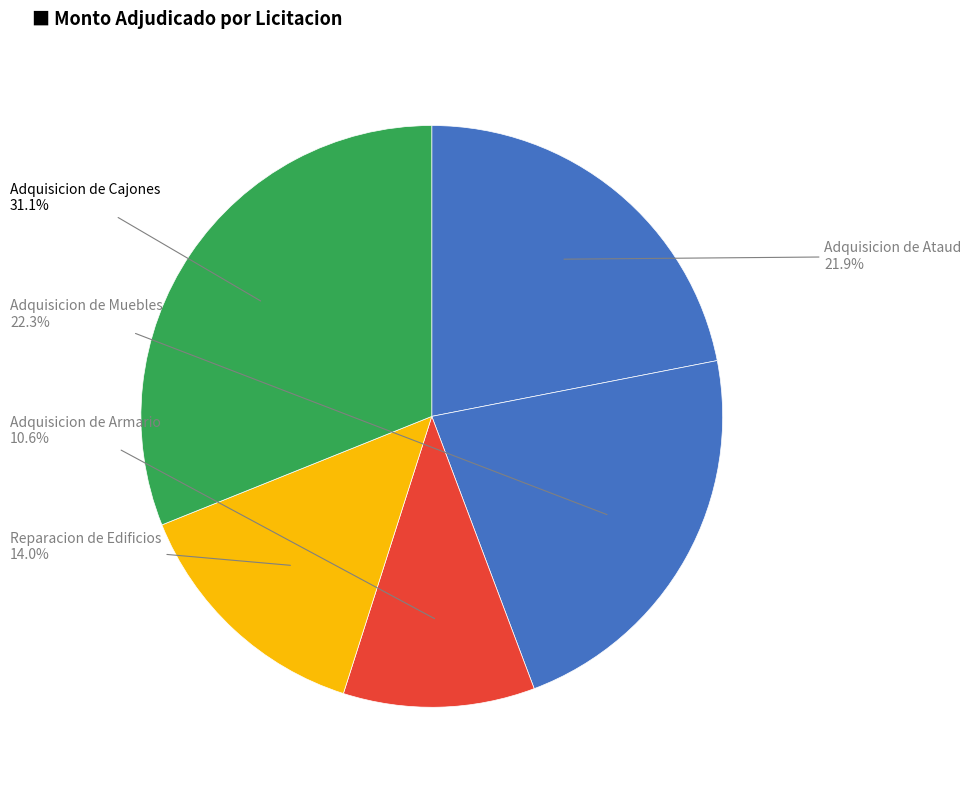

What percentage is the Adquisicion de Muebles slice, to the nearest percent?

22%